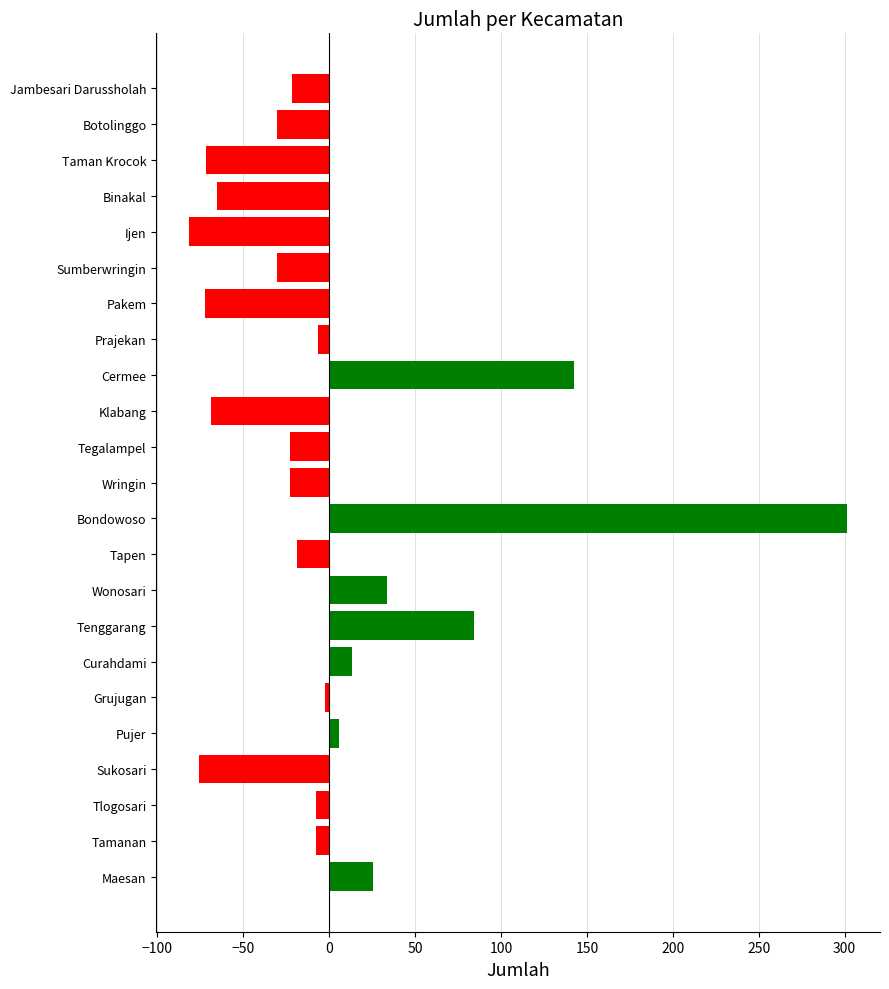

Where is the data nearest to the value 109?

Tenggarang